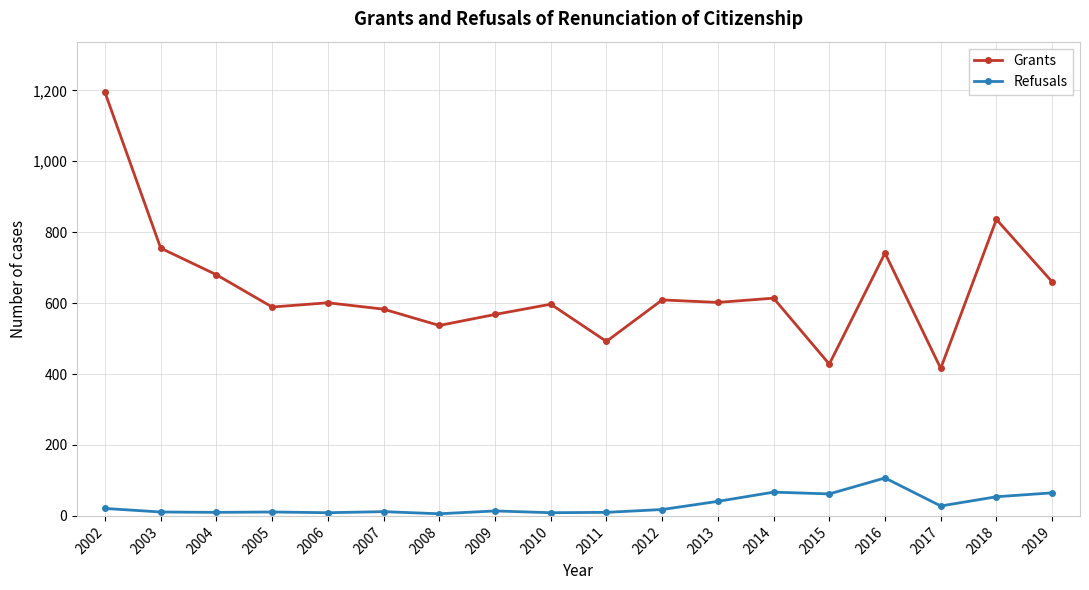

The Refusals series shows 28 at 2017. True or false?

True